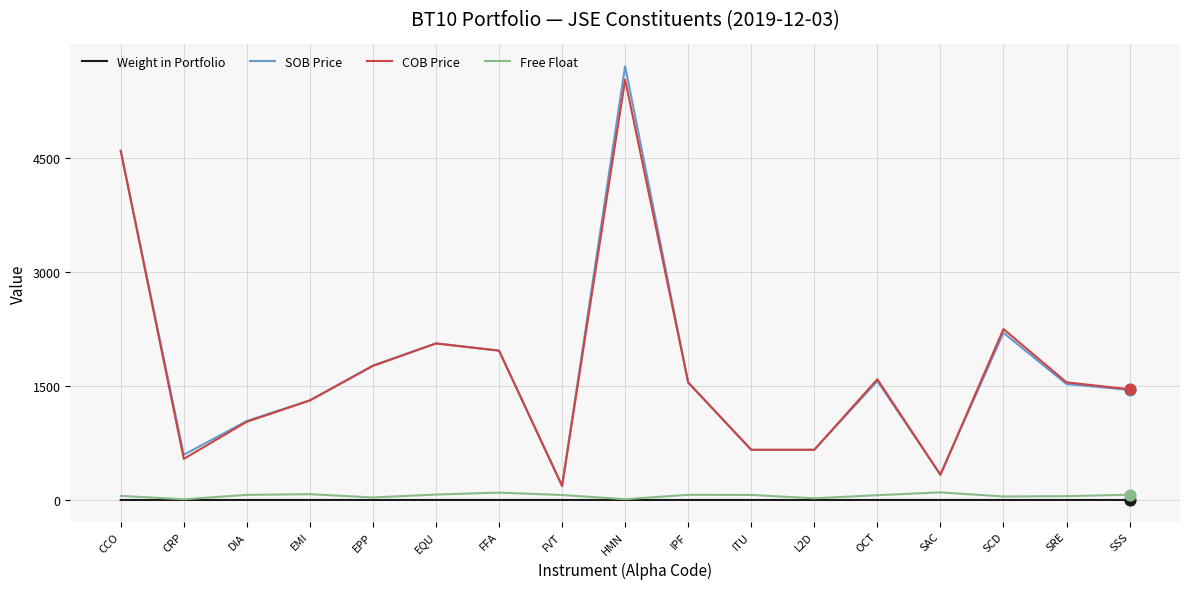

Between CRP and EPP, which series saw the biggest shift?

COB Price